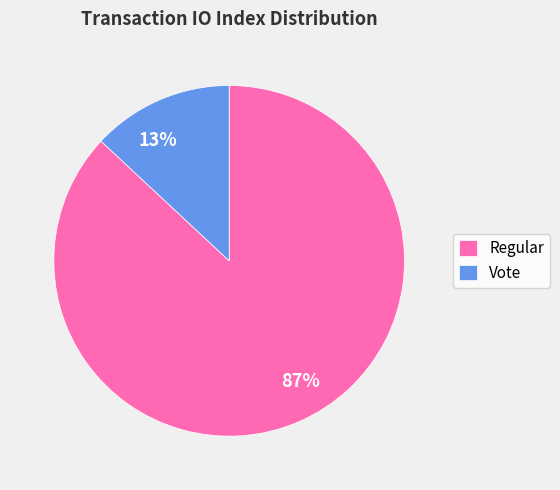

To the nearest percent, what portion does Regular represent?

87%